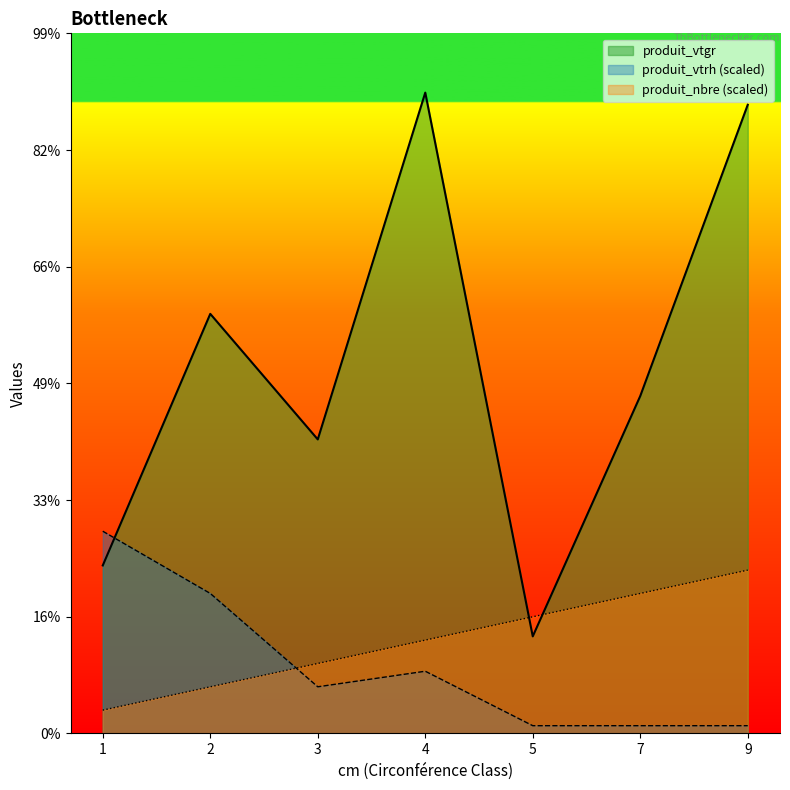

Between 3 and 7, which is larger?

7